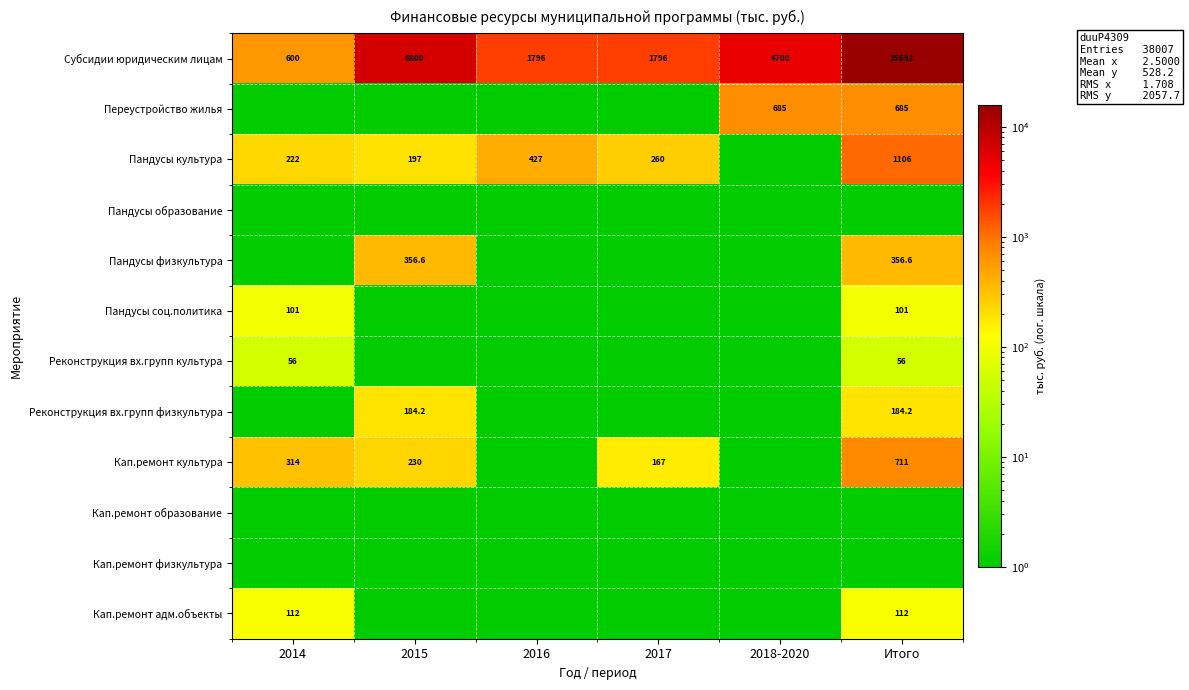

Which category has the lowest value across all series?

2014